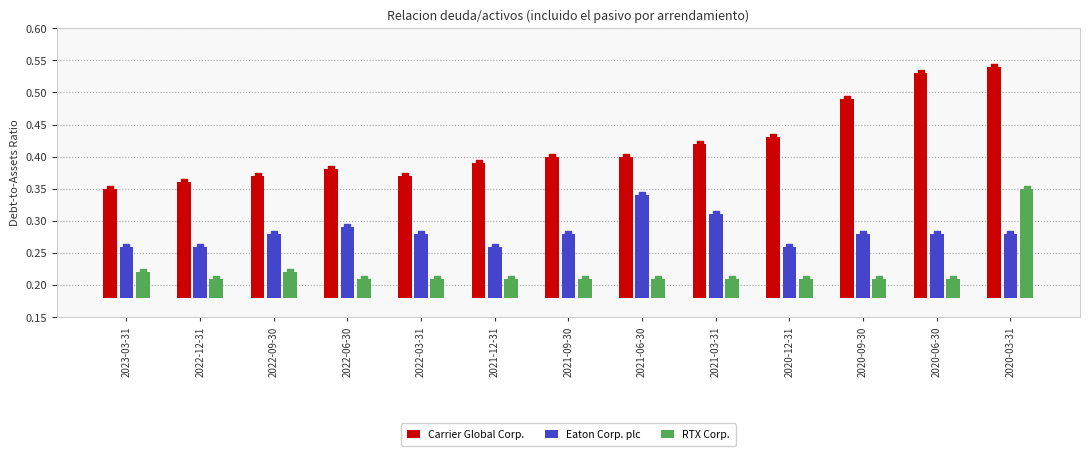

Is the value of Eaton Corp. plc at 2021-06-30 greater than the value of RTX Corp. at 2021-03-31?

Yes